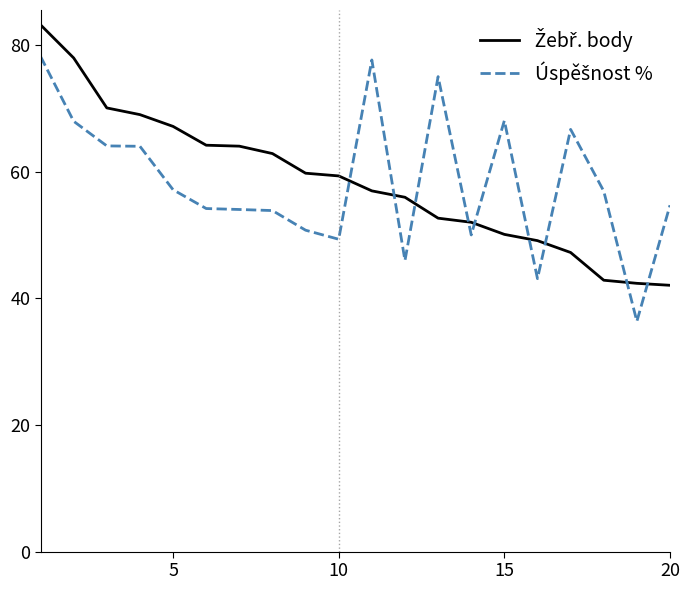

What is the smallest value displayed?

36.4